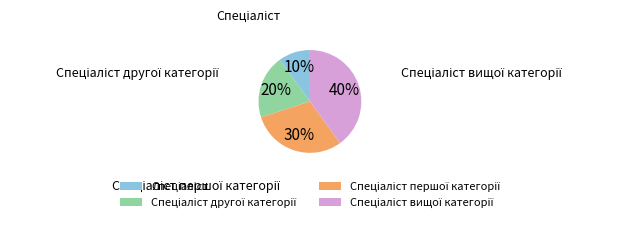

To the nearest percent, what is the average slice percentage?

25%